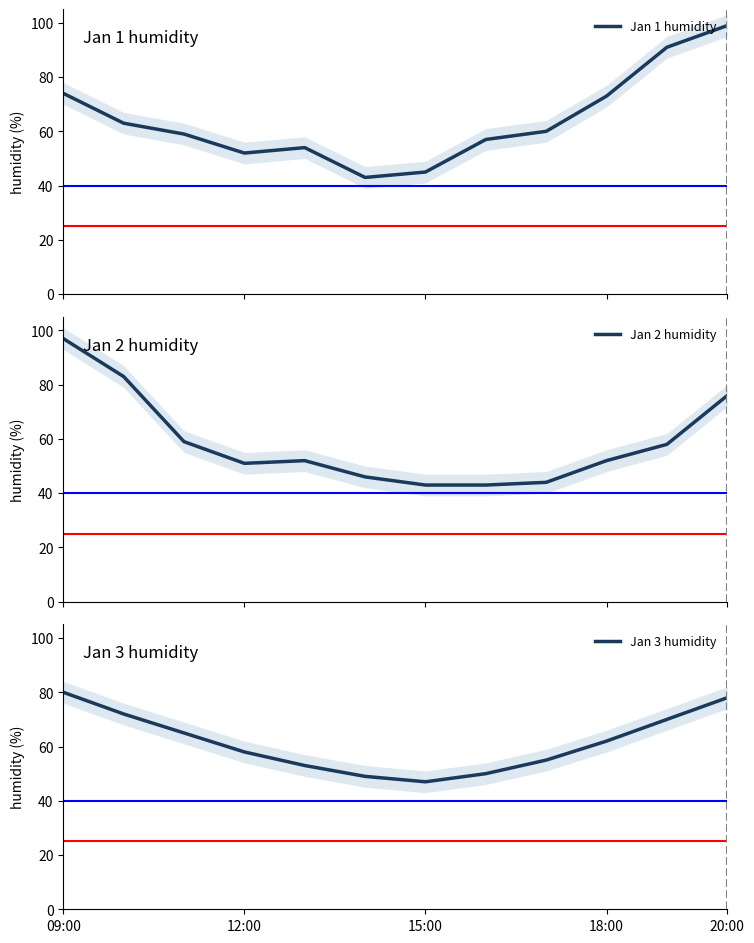

Which series has the largest range (max minus min)?

Jan 1 humidity